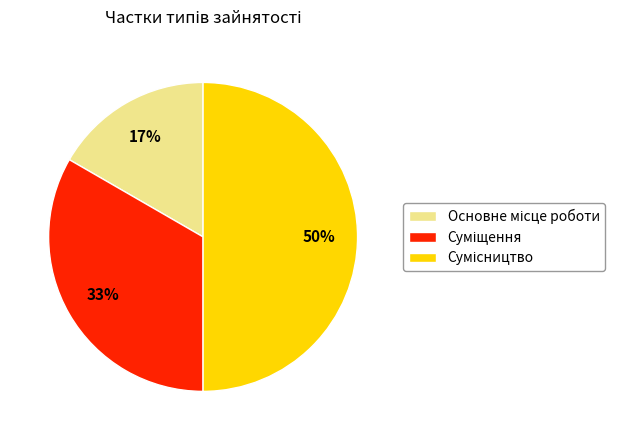

To the nearest percent, what is the difference between the largest and smallest slice percentages?

33%